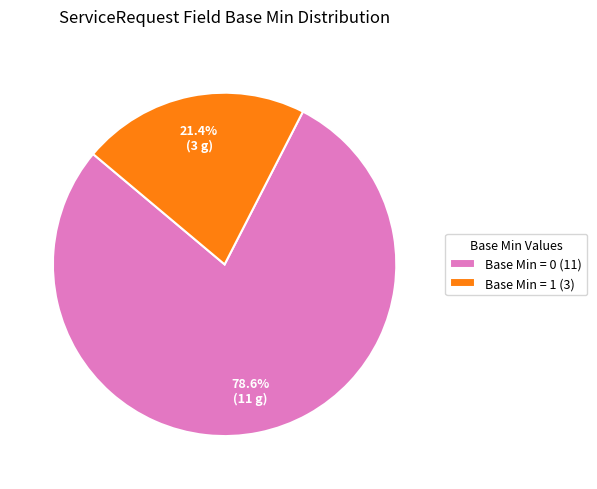

Rank the categories by value from highest to lowest.

Base Min = 0 (11), Base Min = 1 (3)